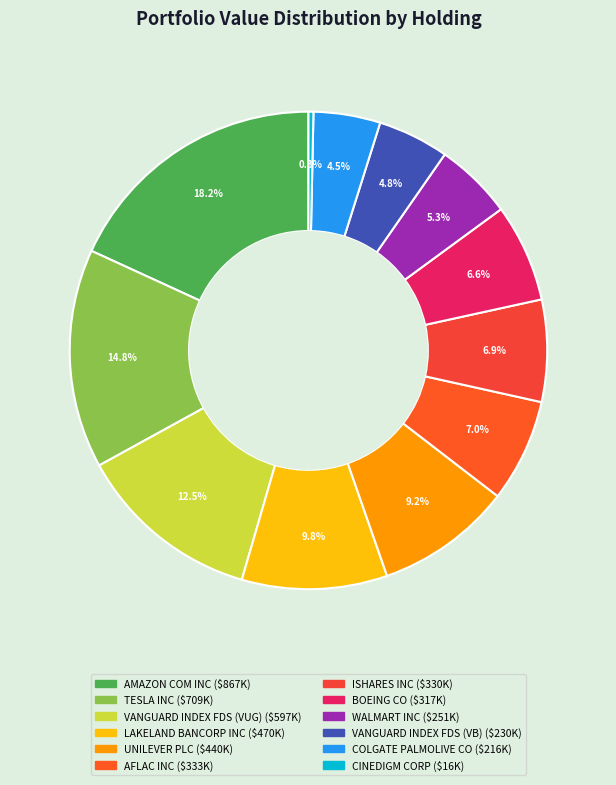

How many segments does this pie chart have?

12